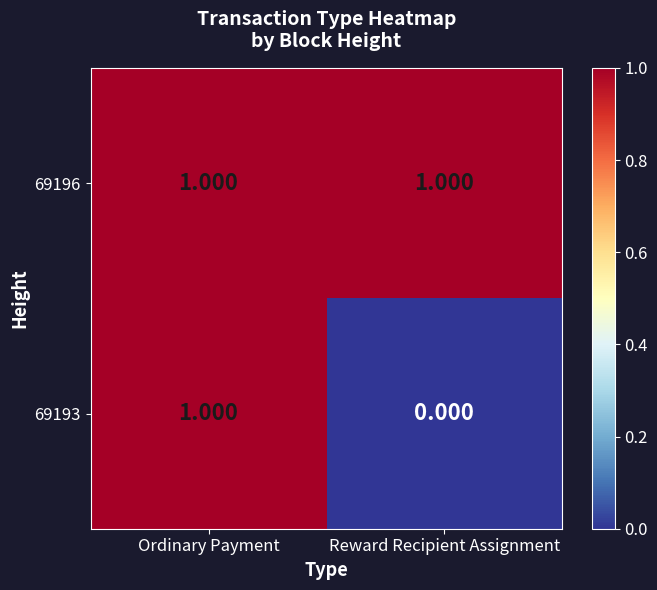

Which category has the lowest value across all series?

Reward Recipient Assignment